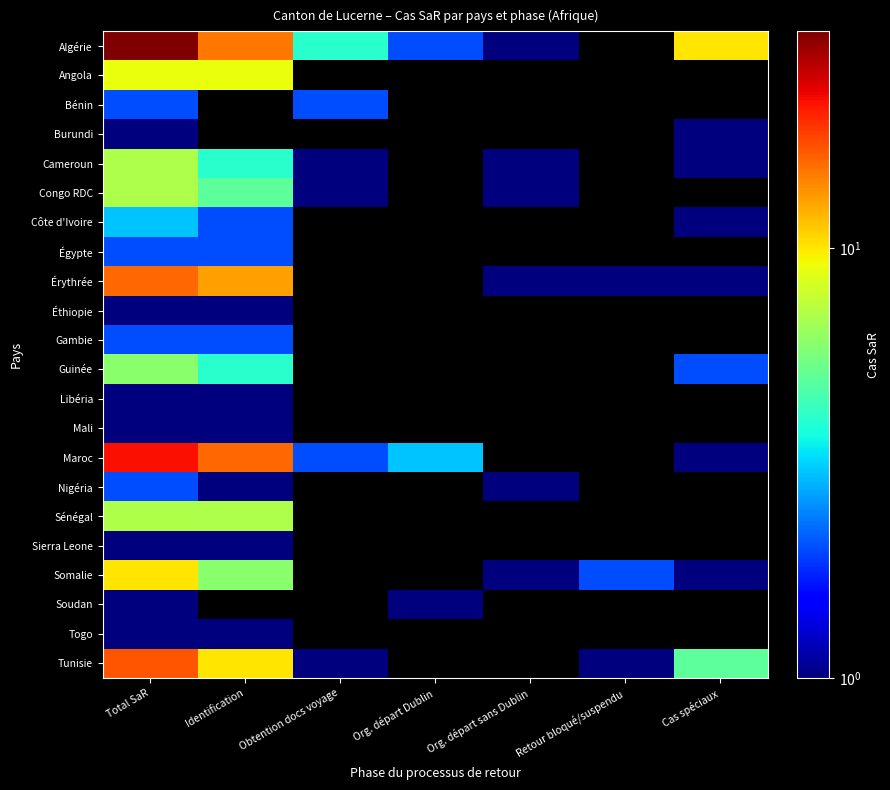

How many values in the Maroc series exceed 16?

1